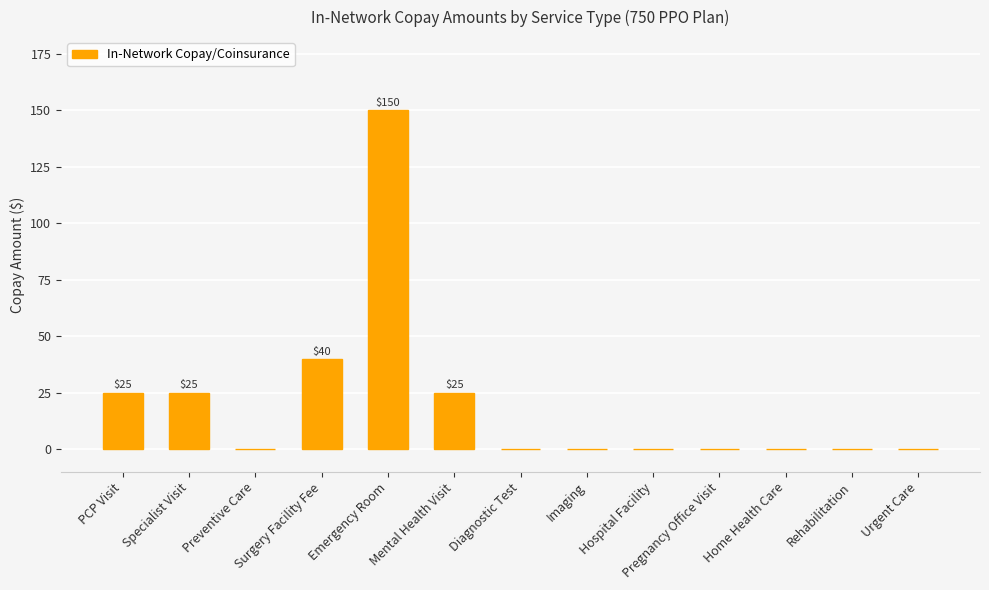

Reading left to right, list all the values displayed in this chart.

PCP Visit=25	Specialist Visit=25	Preventive Care=0	Surgery Facility Fee=40	Emergency Room=150	Mental Health Visit=25	Diagnostic Test=0	Imaging=0	Hospital Facility=0	Pregnancy Office Visit=0	Home Health Care=0	Rehabilitation=0	Urgent Care=0